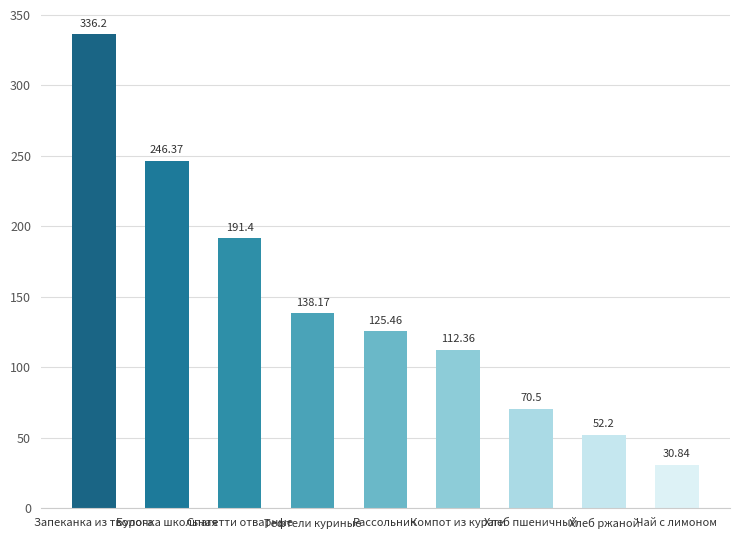

Are the bars grouped side by side (vs. stacked)?

No